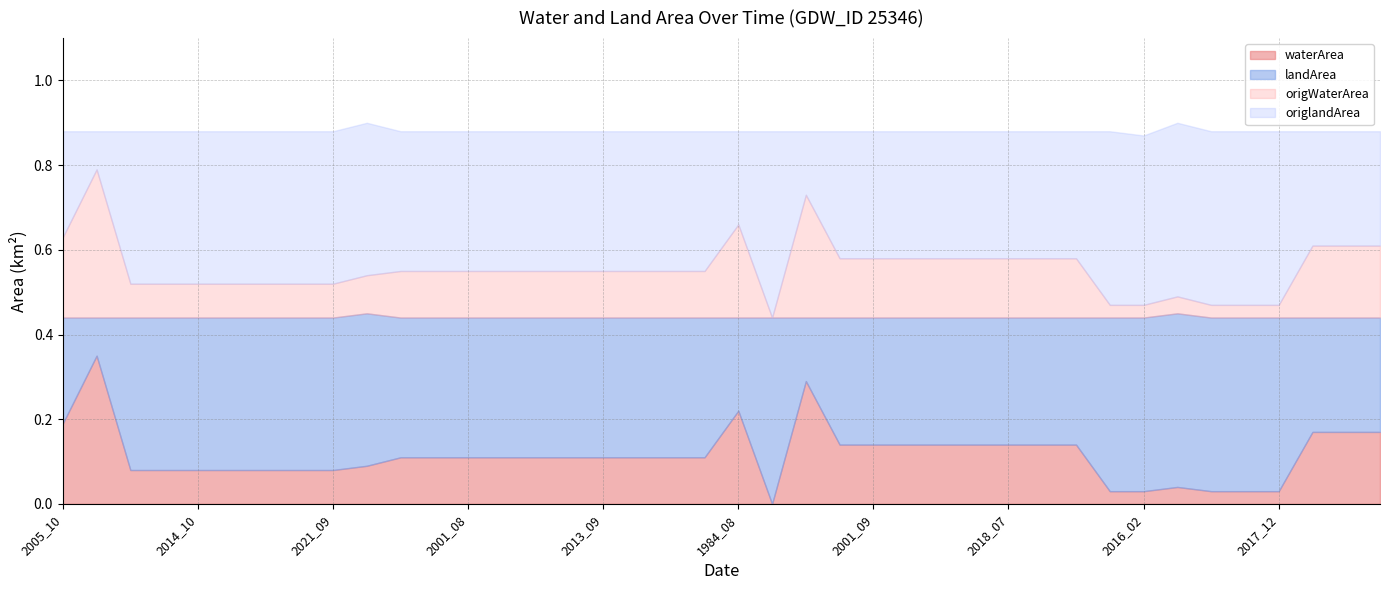

What position from the right is 2021_09?

32